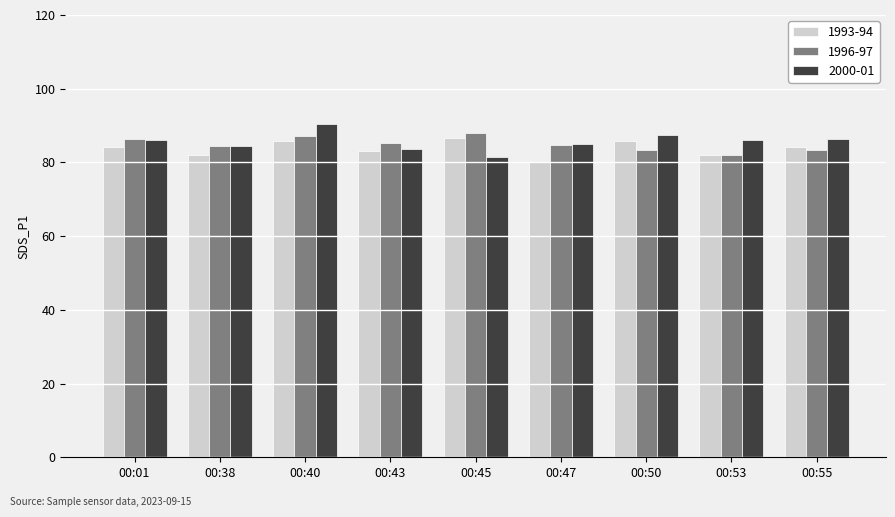

The value of 1996-97 at 00:47 is 84.6. True or false?

True